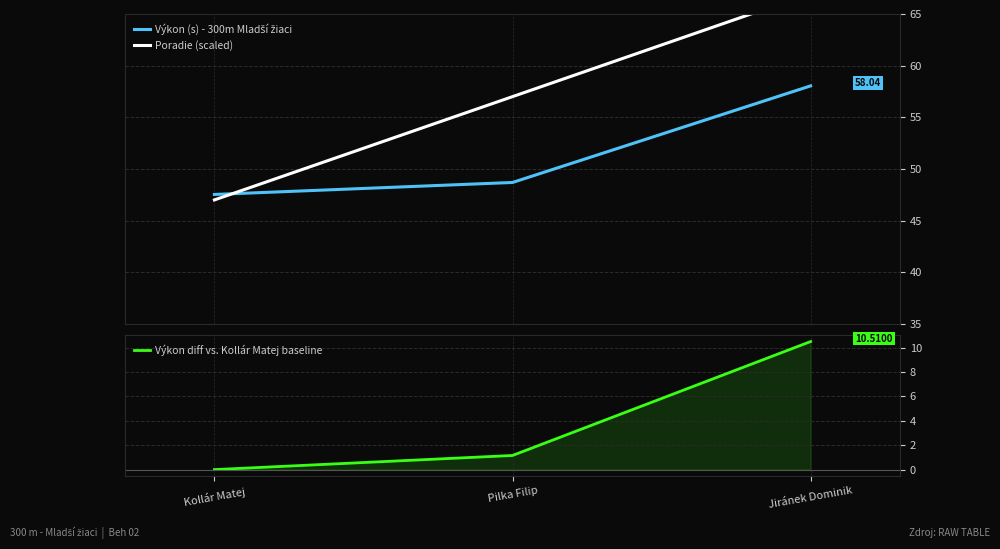

Which label corresponds to the largest value in the chart?

Jiránek Dominik